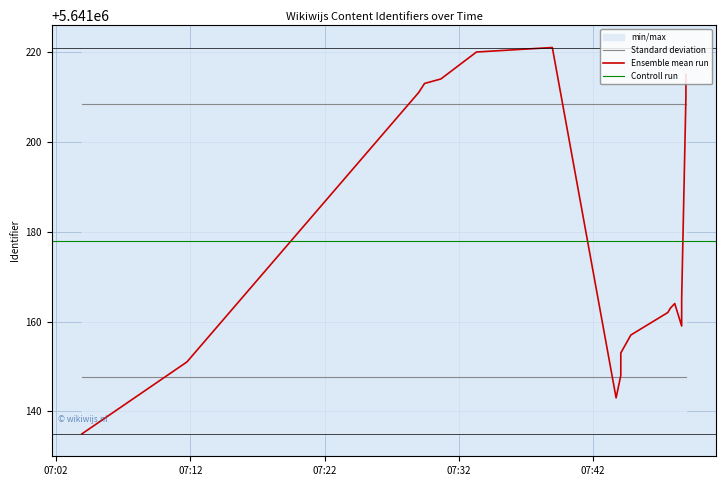

Is this an area chart (filled region under the line)?

No